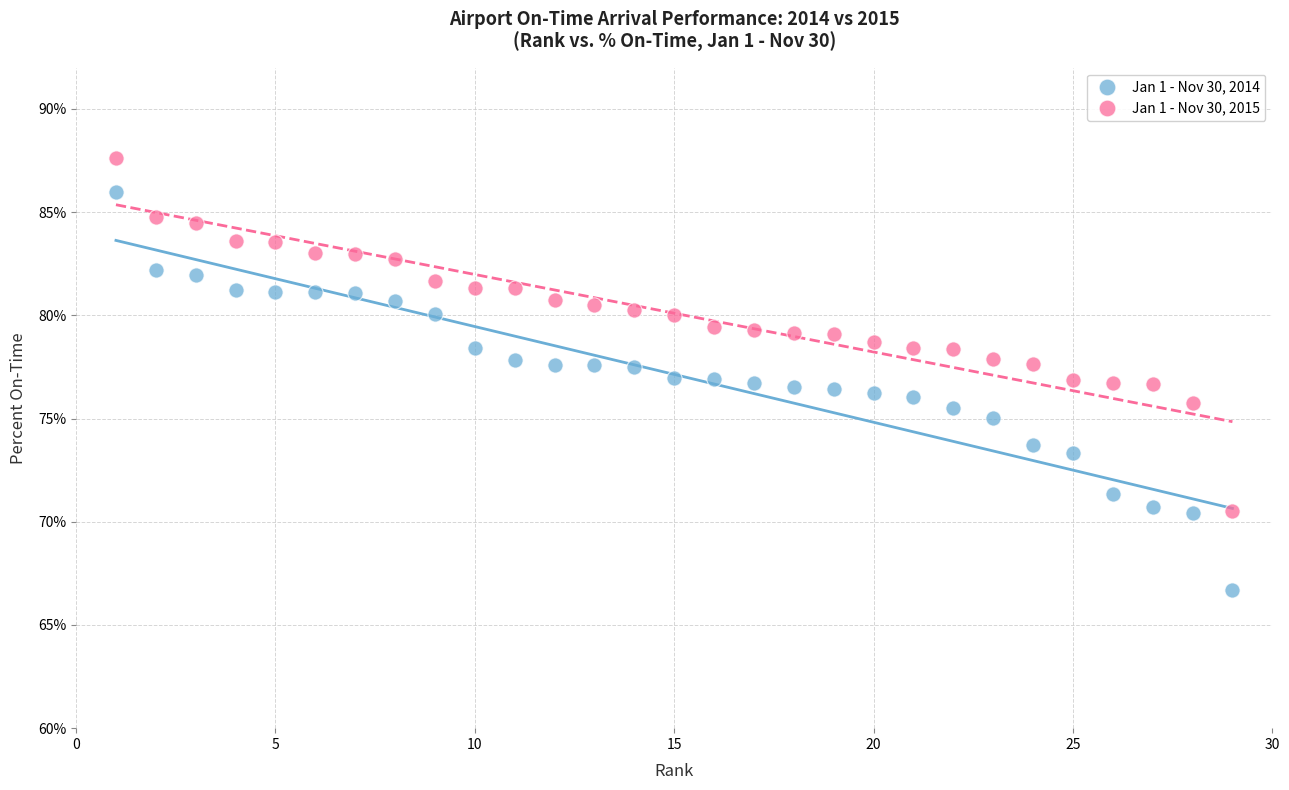

Which series reaches the maximum Y coordinate?

Jan 1 - Nov 30, 2015